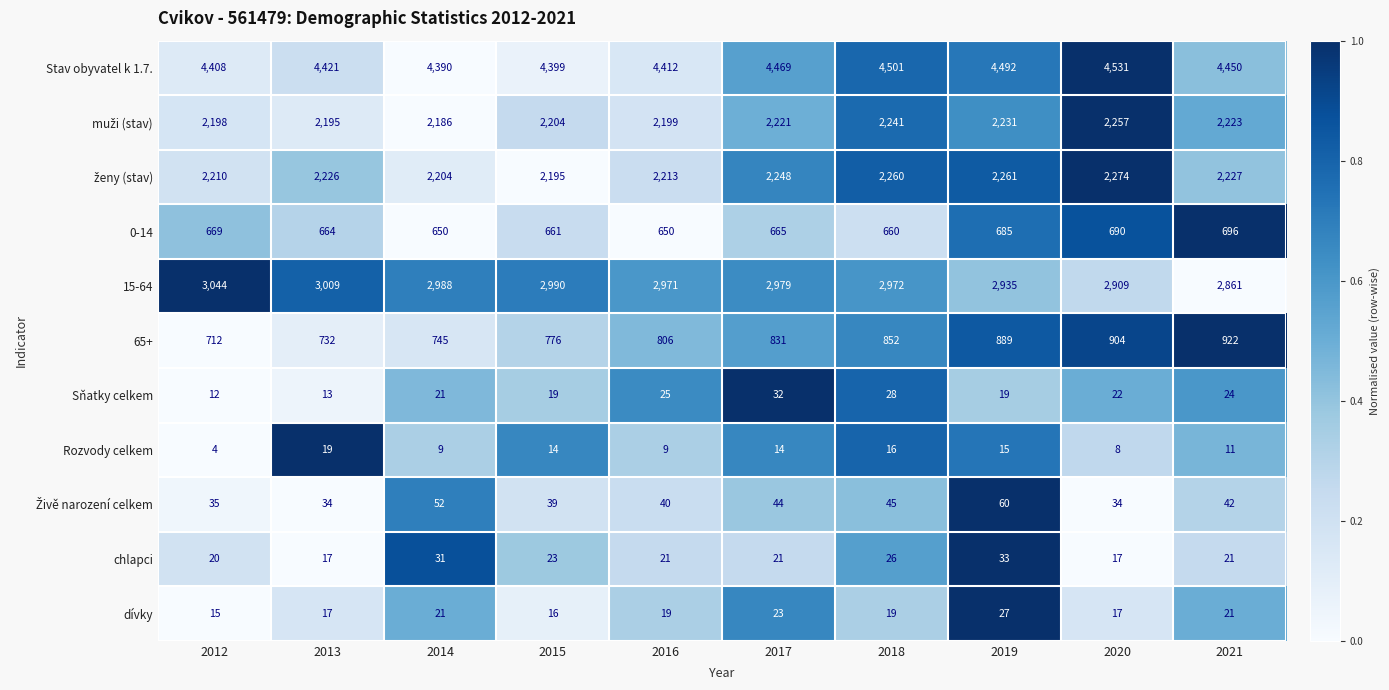

At how many categories does at least one series exceed 1032?

10